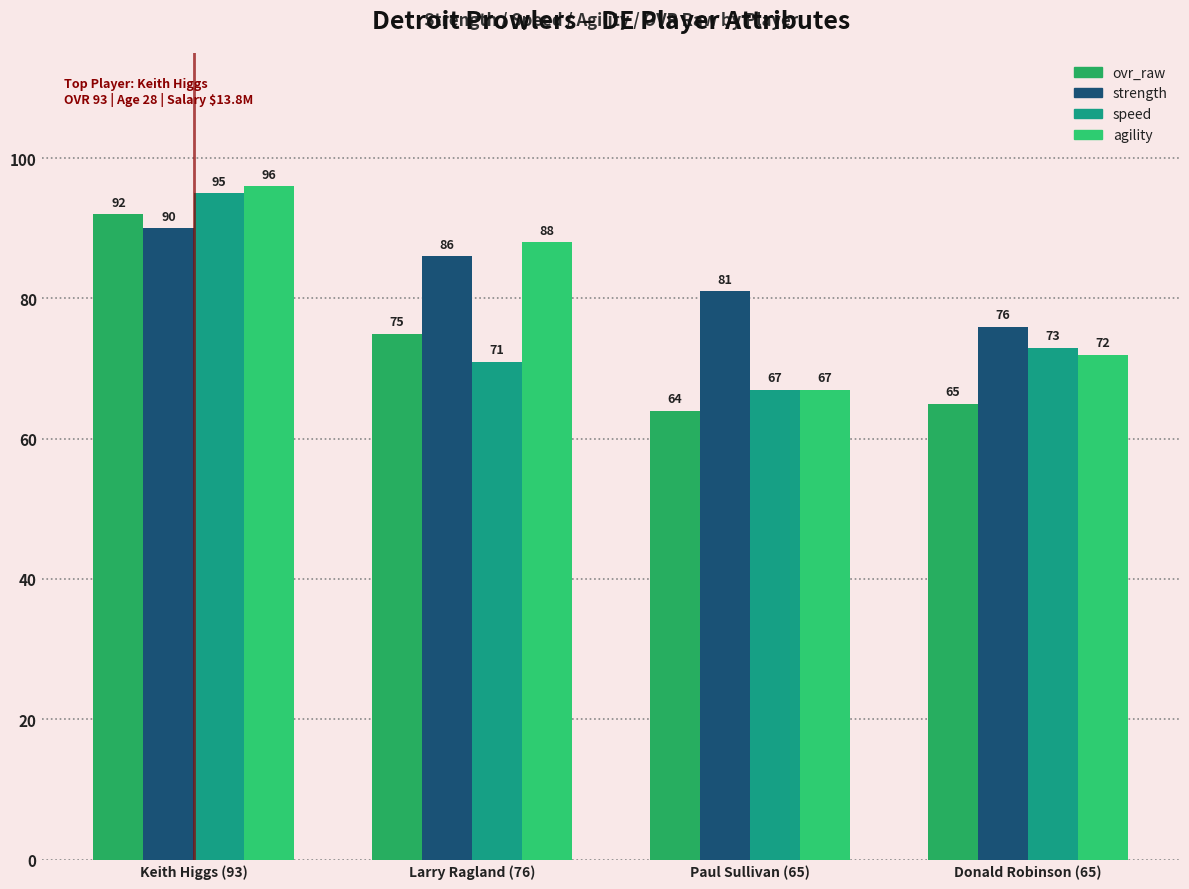

List the series in order of their peak value, lowest first.

strength, ovr_raw, speed, agility